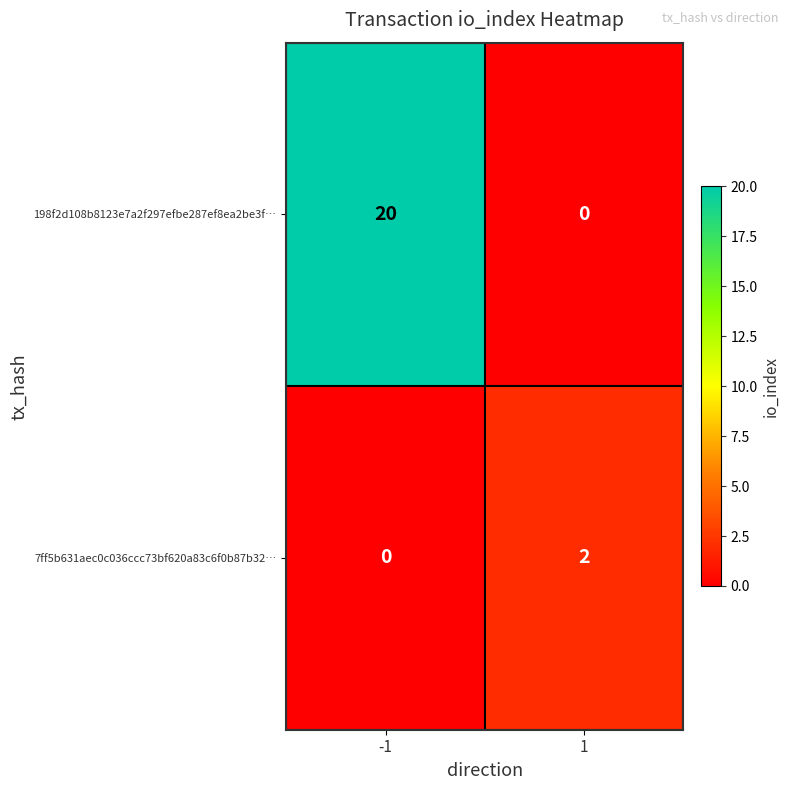

Reading left to right, extract all data points from this chart.

198f2d108b8123e7a2f297efbe287ef8ea2be3f…: -1=20	1=0
7ff5b631aec0c036ccc73bf620a83c6f0b87b32…: -1=0	1=2